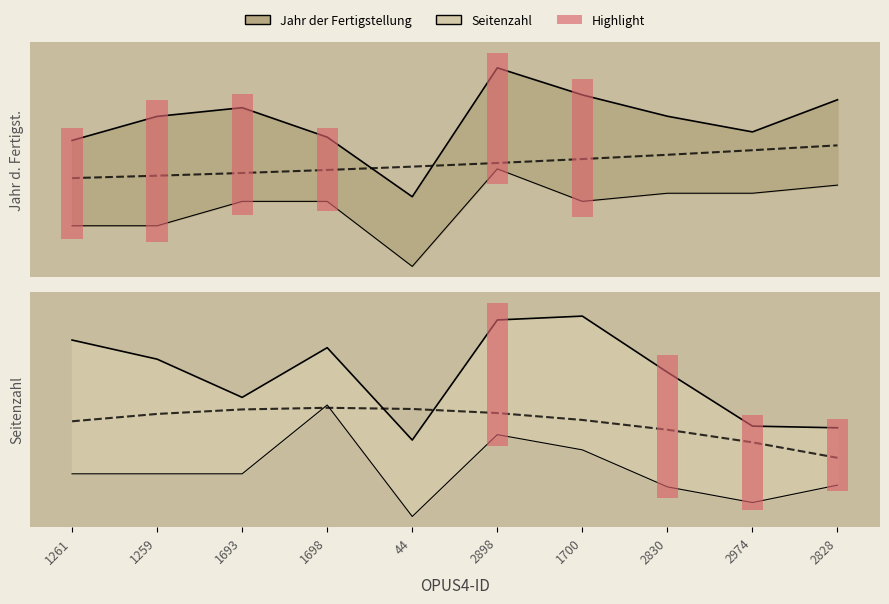

What is the maximum value for Seitenzahl?

0.3